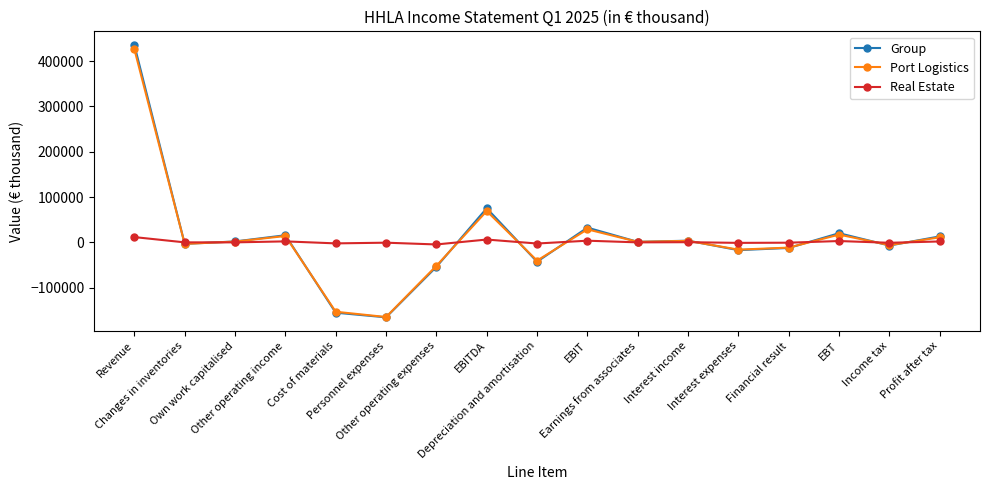

At EBITDA, list the series in order from largest to smallest.

Group, Port Logistics, Real Estate